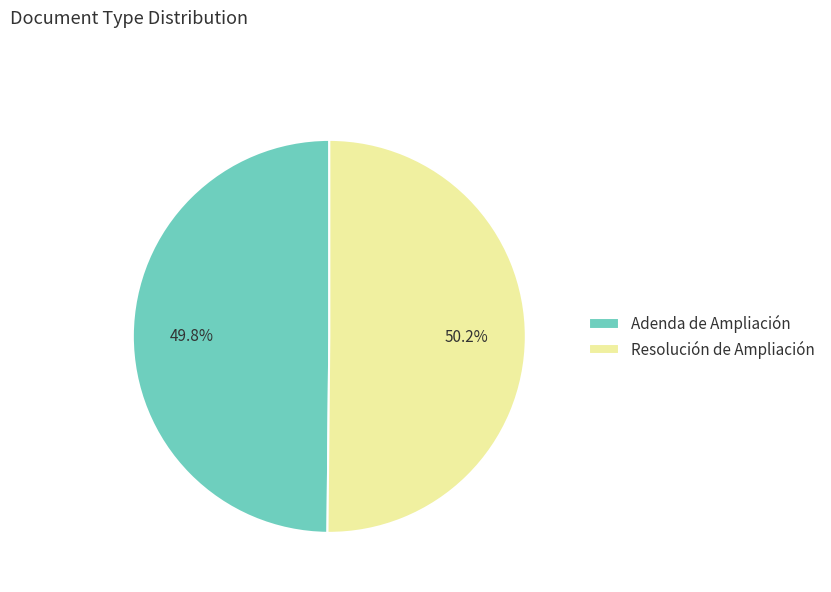

How much of the chart is everything except Adenda de Ampliación?

50.2%